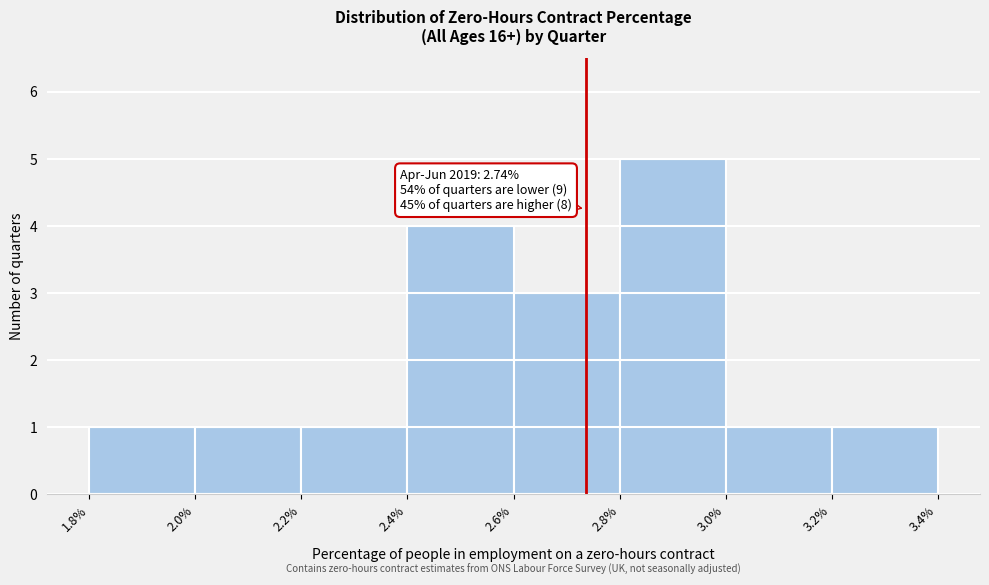

Which range on the x-axis has the tallest bar?

2.8% to 3.0%